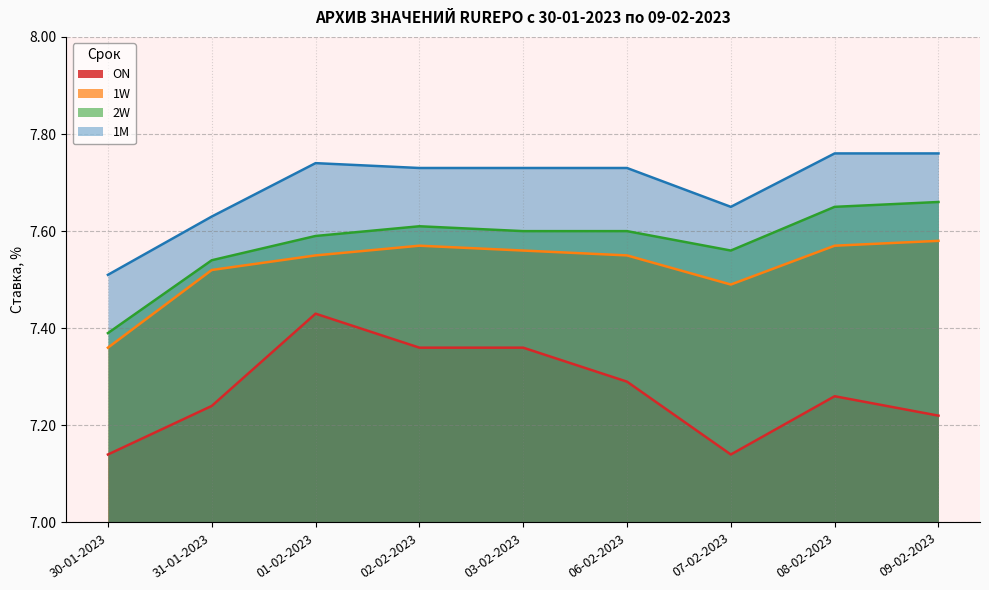

At which category is the sum across all series the highest?

01-02-2023